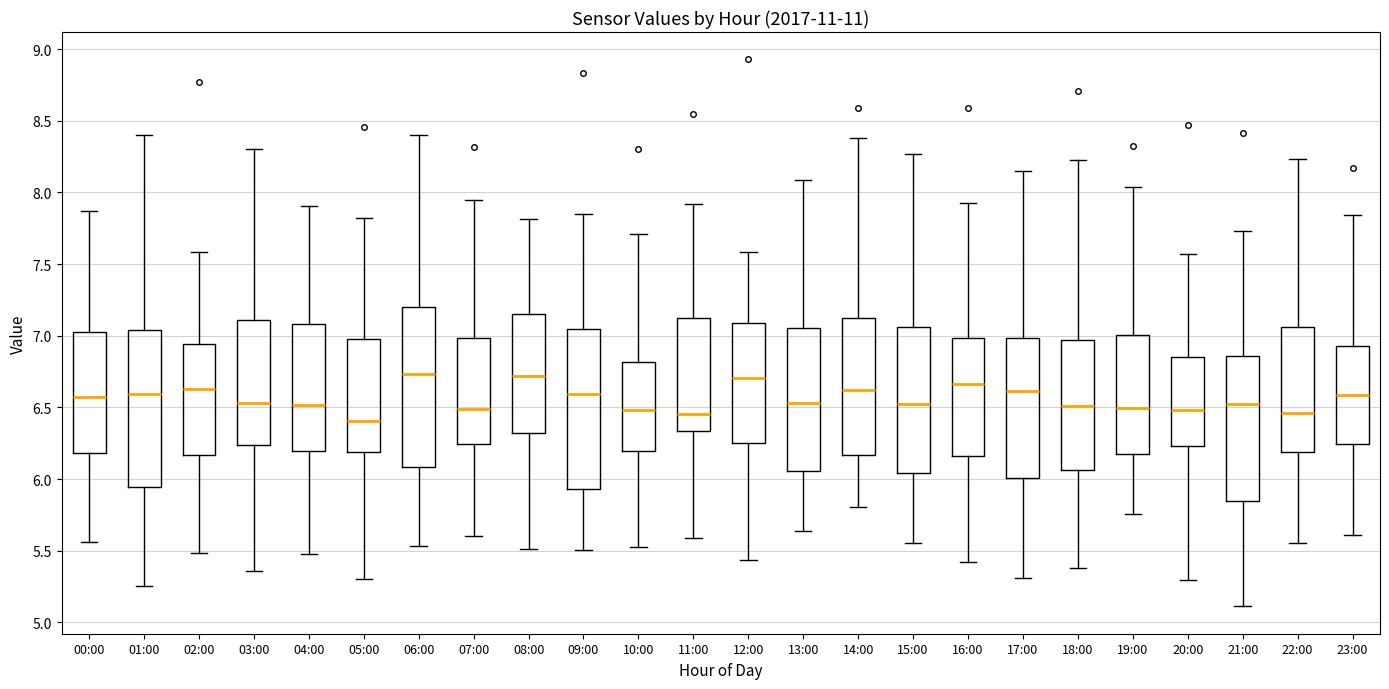

Where does the upper whisker of the box for 14:00 end on the y-axis? The values are not printed on the chart, so give them approximately, as read against the axis.

8.40